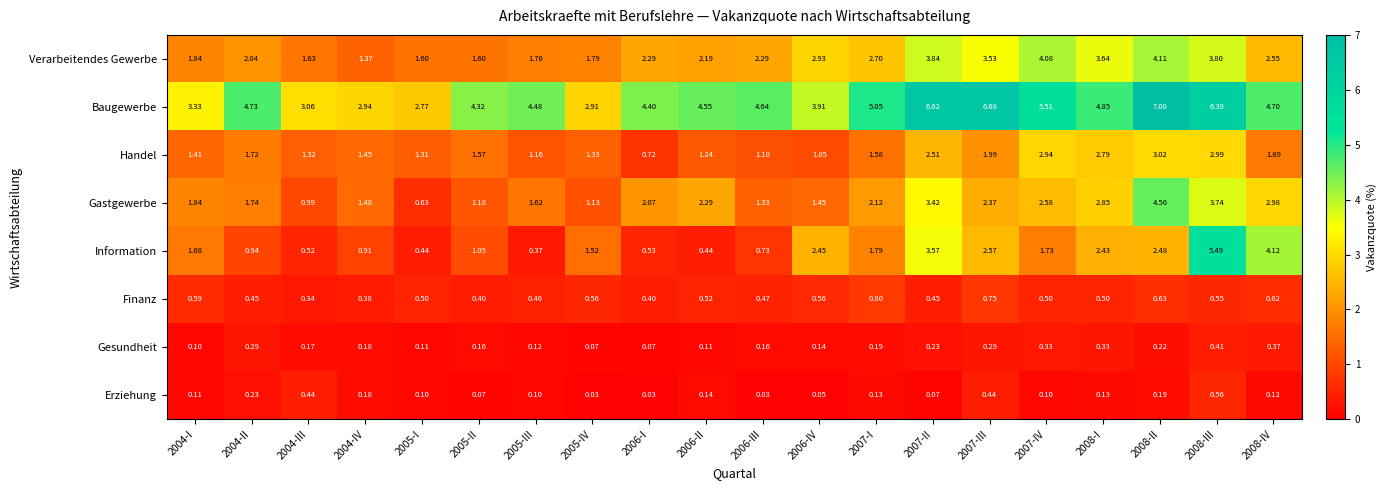

Which series has the largest total across all categories?

Baugewerbe